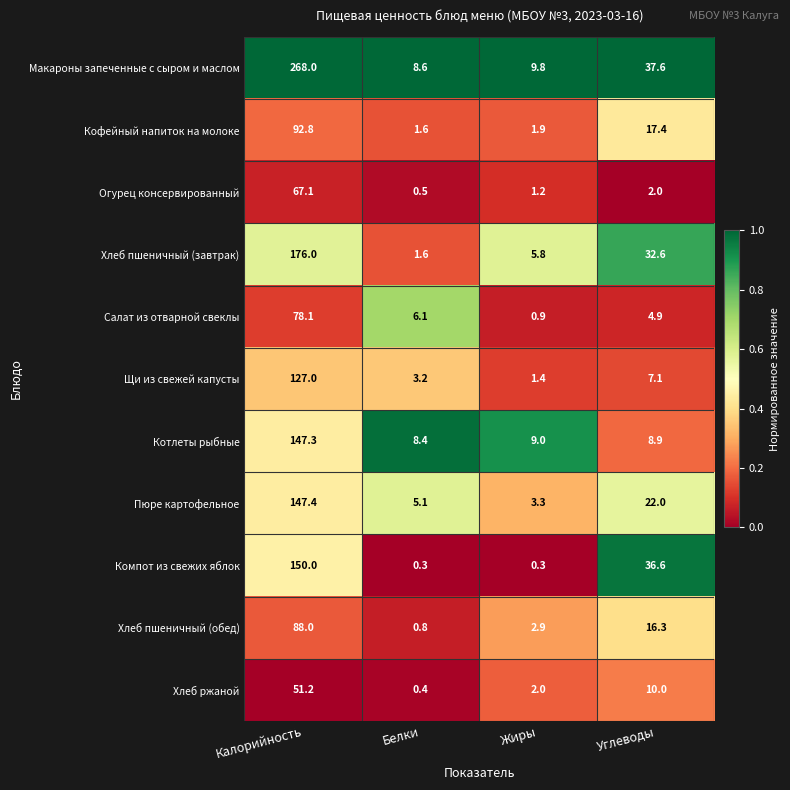

List the series in order of their peak value, lowest first.

Хлеб ржаной, Огурец консервированный, Салат из отварной свеклы, Хлеб пшеничный (обед), Кофейный напиток на молоке, Щи из свежей капусты, Котлеты рыбные, Пюре картофельное, Компот из свежих яблок, Хлеб пшеничный (завтрак), Макароны запеченные с сыром и маслом